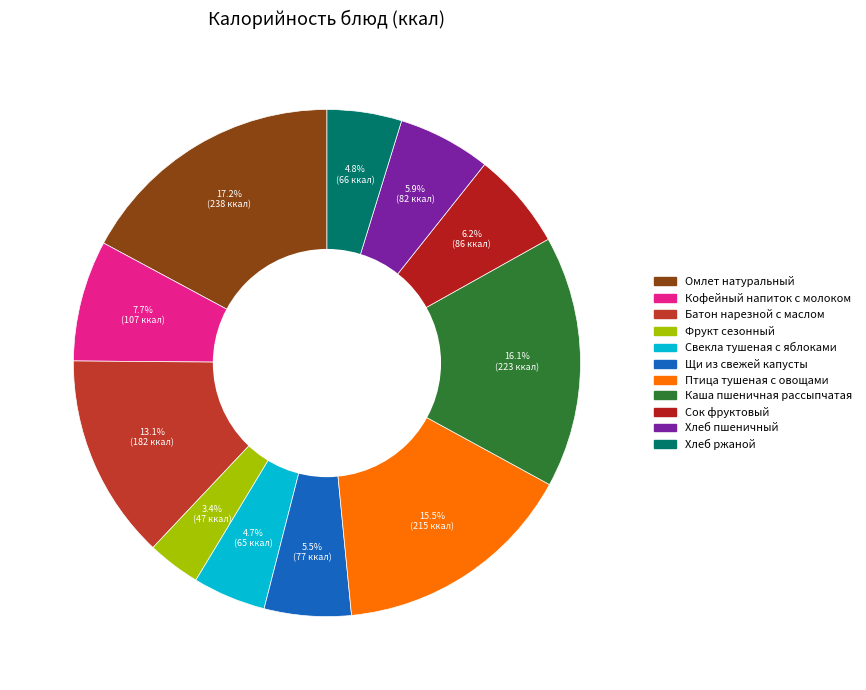

What is the ratio of the value at Хлеб ржаной to the value at Хлеб пшеничный?

0.8